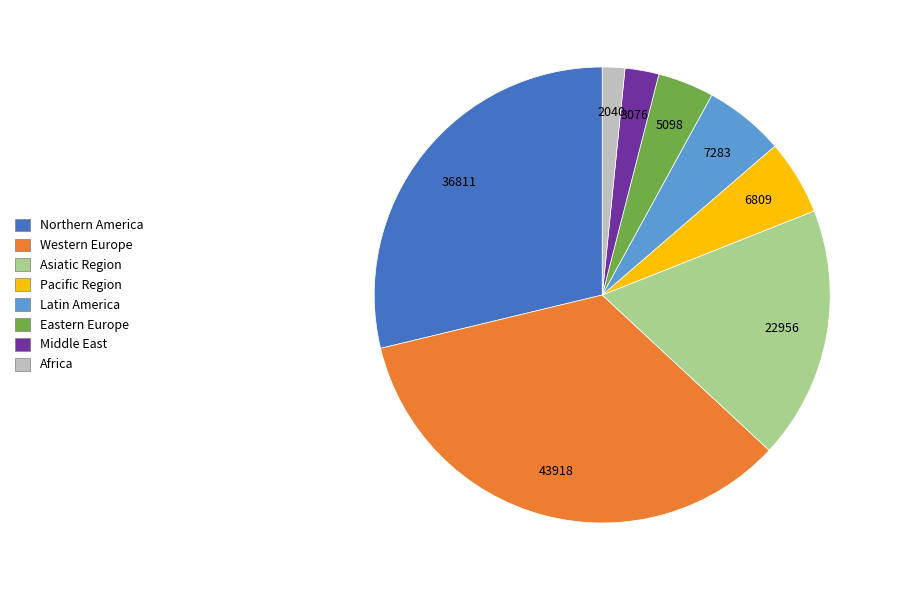

Combined, do Middle East and Eastern Europe account for over 50%?

No